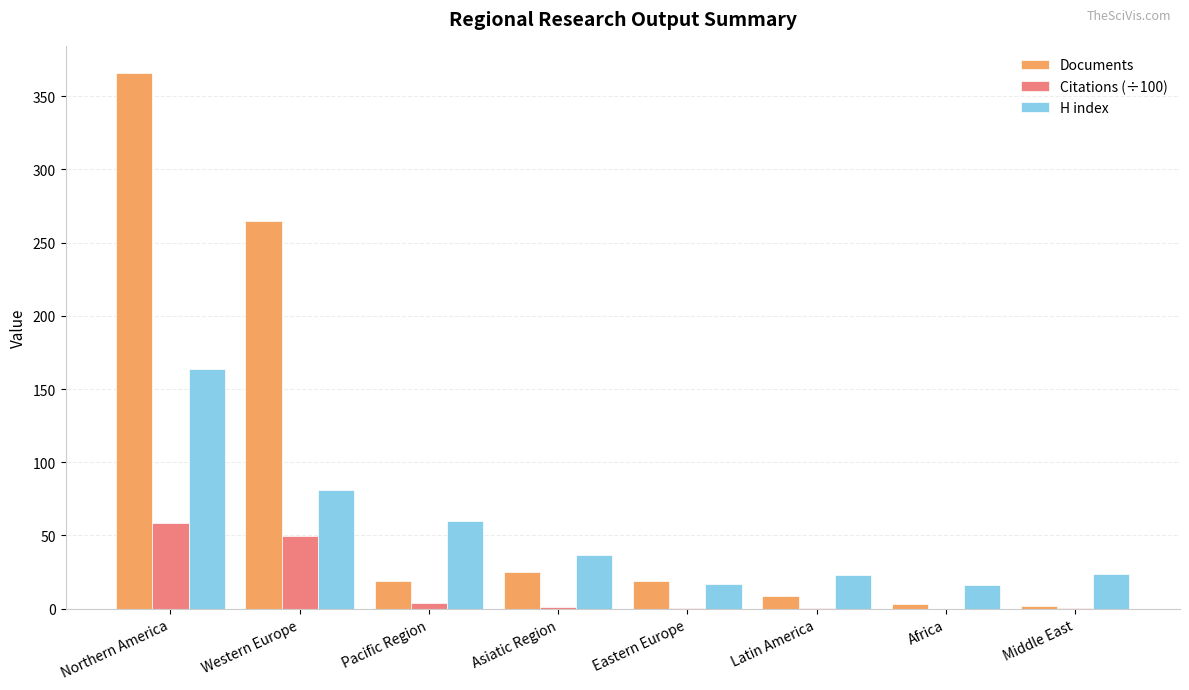

Which category has the highest value in the Citations (÷100) series?

Northern America